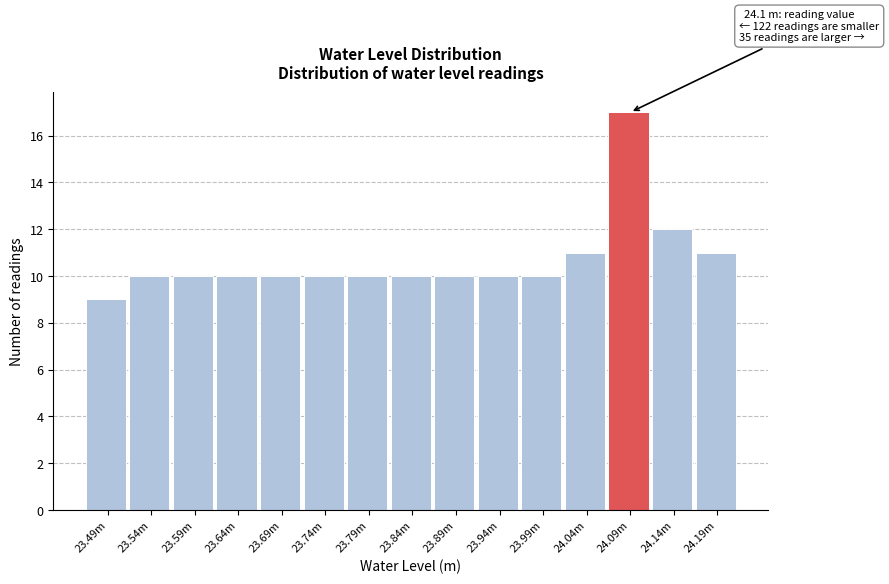

Reading right to left, transcribe all the data shown in this chart.

24.19m=11	24.14m=12	24.09m=17	24.04m=11	23.99m=10	23.94m=10	23.89m=10	23.84m=10	23.79m=10	23.74m=10	23.69m=10	23.64m=10	23.59m=10	23.54m=10	23.49m=9